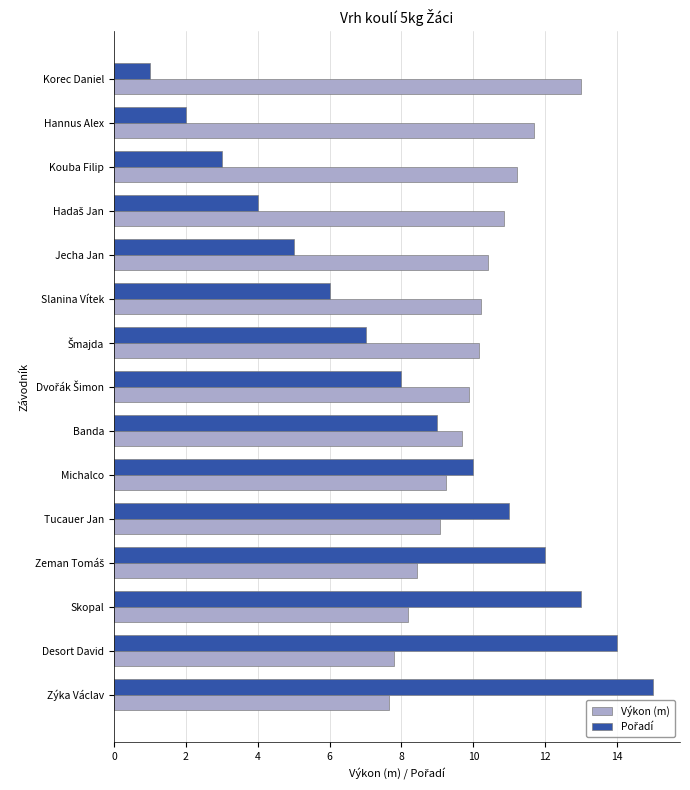

What is the smallest value displayed?

1.0